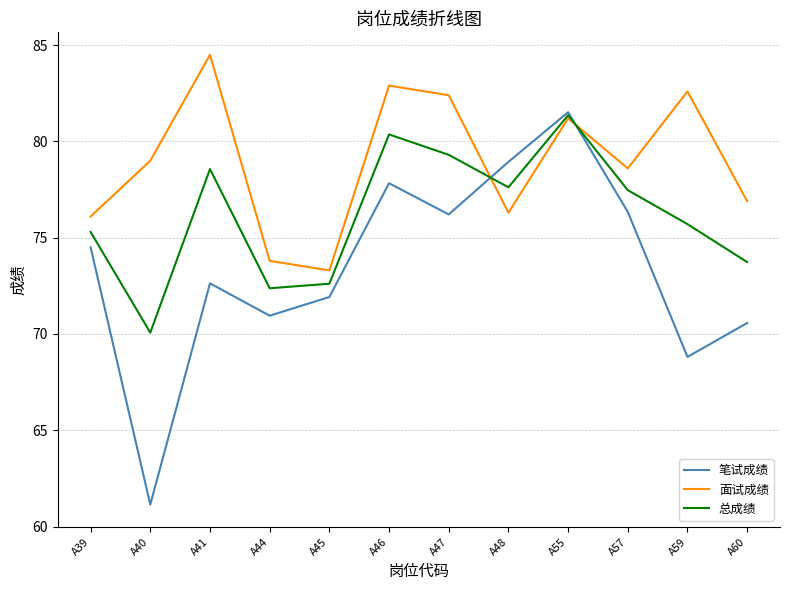

Reading left to right, extract all data points from this chart.

笔试成绩: A39=74.5	A40=61.1	A41=72.6	A44=71.0	A45=71.9	A46=77.8	A47=76.2	A48=78.9	A55=81.5	A57=76.3	A59=68.8	A60=70.6
面试成绩: A39=76.1	A40=79.0	A41=84.5	A44=73.8	A45=73.3	A46=82.9	A47=82.4	A48=76.3	A55=81.2	A57=78.6	A59=82.6	A60=76.9
总成绩: A39=75.3	A40=70.1	A41=78.6	A44=72.4	A45=72.6	A46=80.4	A47=79.3	A48=77.6	A55=81.4	A57=77.5	A59=75.7	A60=73.7